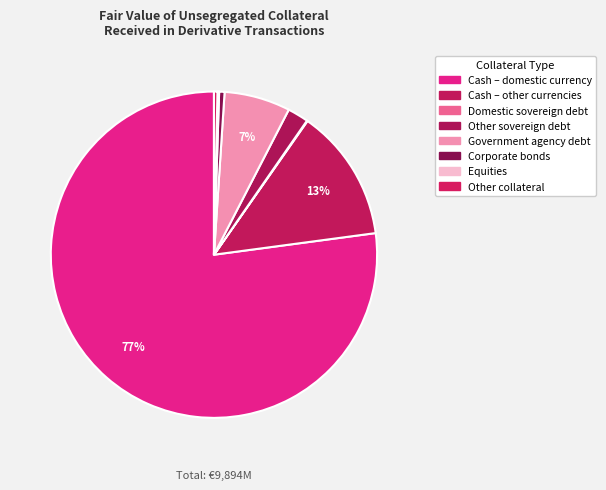

Does Equities represent more than half of the total?

No